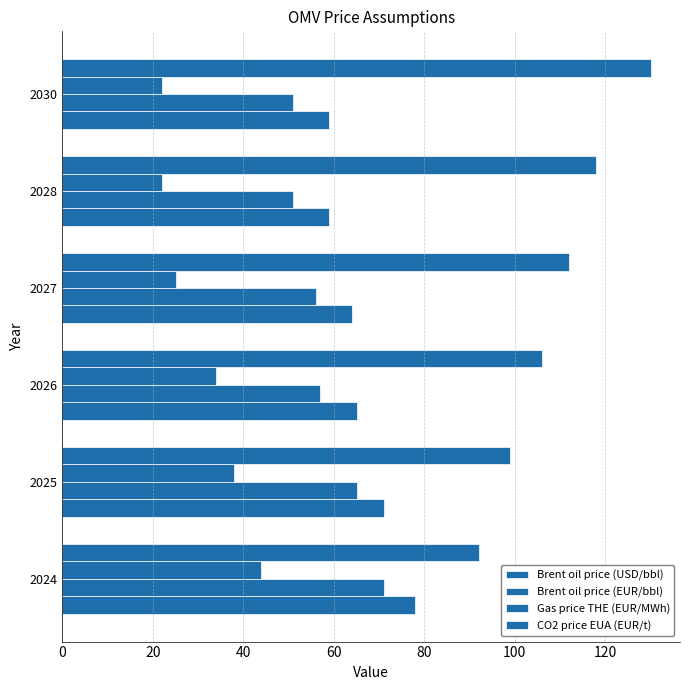

What is the sum of all Brent oil price (USD/bbl) values?

396